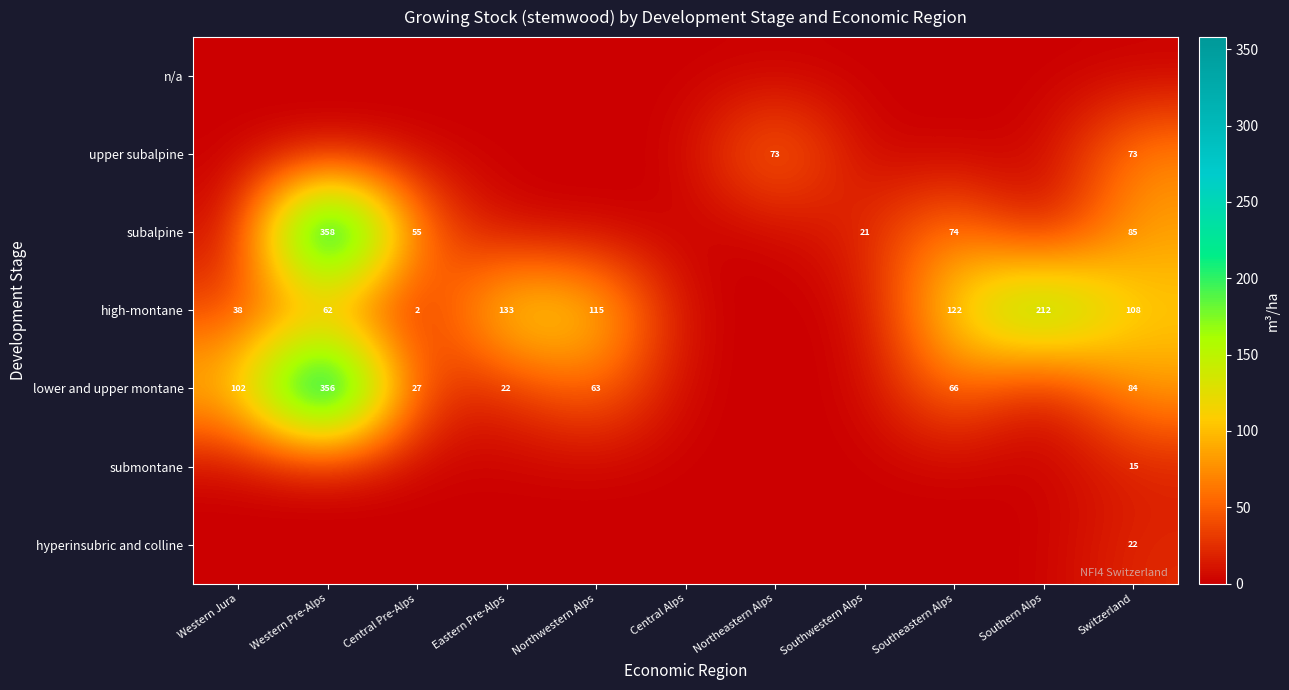

What is the difference between the high-montane values at Eastern Pre-Alps and Southern Alps?

79